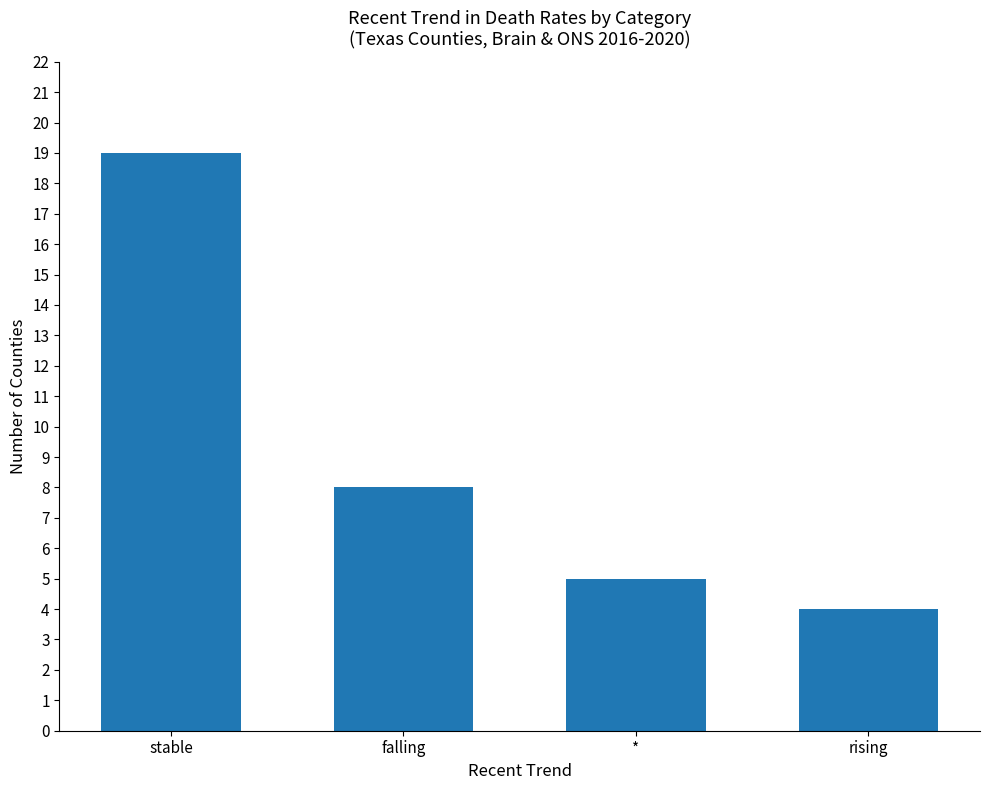

How many values are below 8?

2